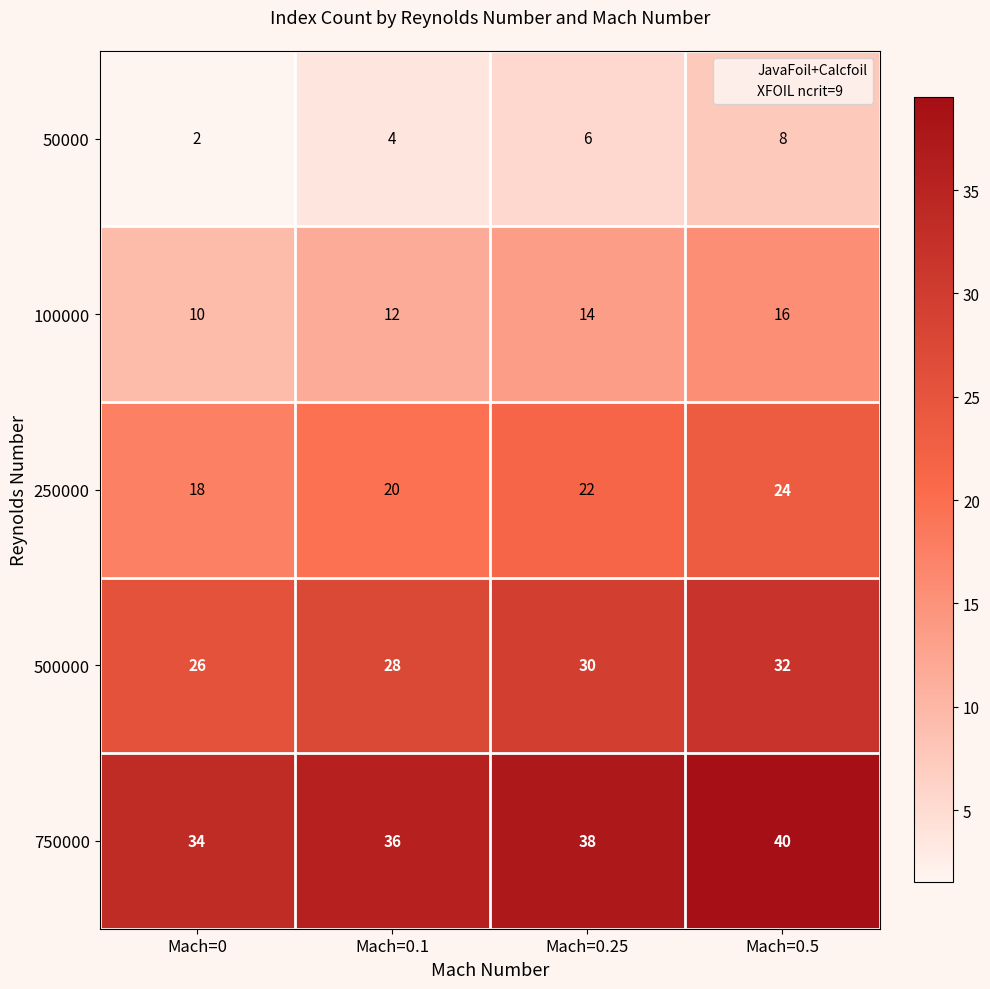

Reading left to right, extract all data points from this chart.

50000: Mach=0=2	Mach=0.1=4	Mach=0.25=6	Mach=0.5=8
100000: Mach=0=10	Mach=0.1=12	Mach=0.25=14	Mach=0.5=16
250000: Mach=0=18	Mach=0.1=20	Mach=0.25=22	Mach=0.5=24
500000: Mach=0=26	Mach=0.1=28	Mach=0.25=30	Mach=0.5=32
750000: Mach=0=34	Mach=0.1=36	Mach=0.25=38	Mach=0.5=40